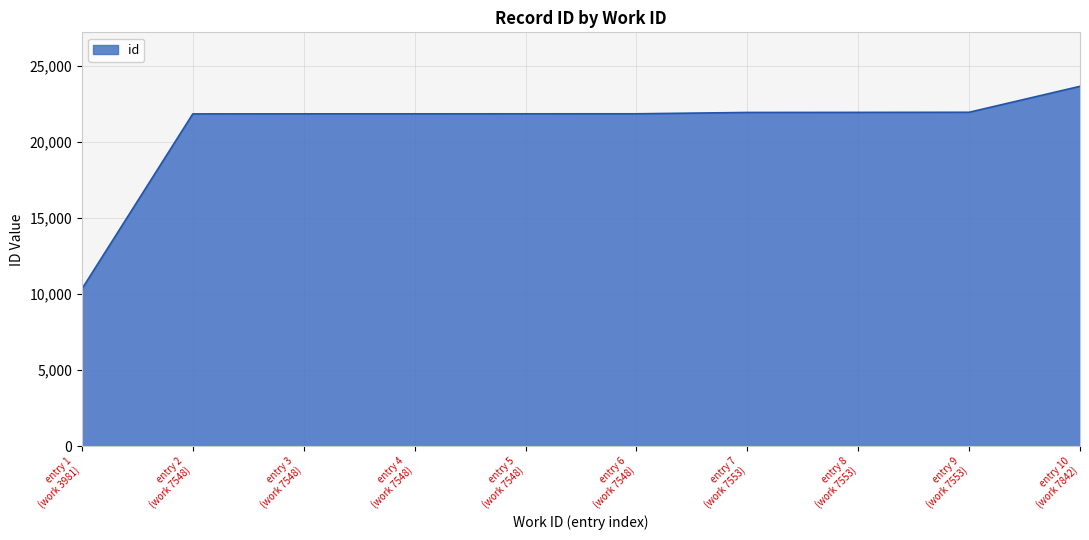

What is the maximum value shown in the chart?

23662